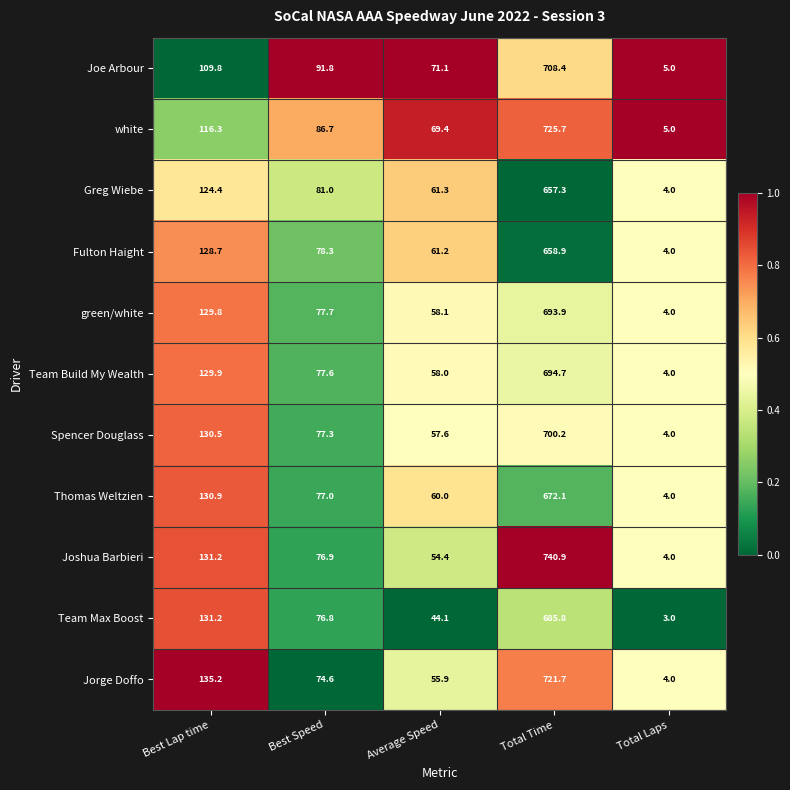

Rank the series by their maximum value, from highest to lowest.

Joshua Barbieri, white, Jorge Doffo, Joe Arbour, Spencer Douglass, Team Build My Wealth, green/white, Team Max Boost, Thomas Weltzien, Fulton Haight, Greg Wiebe